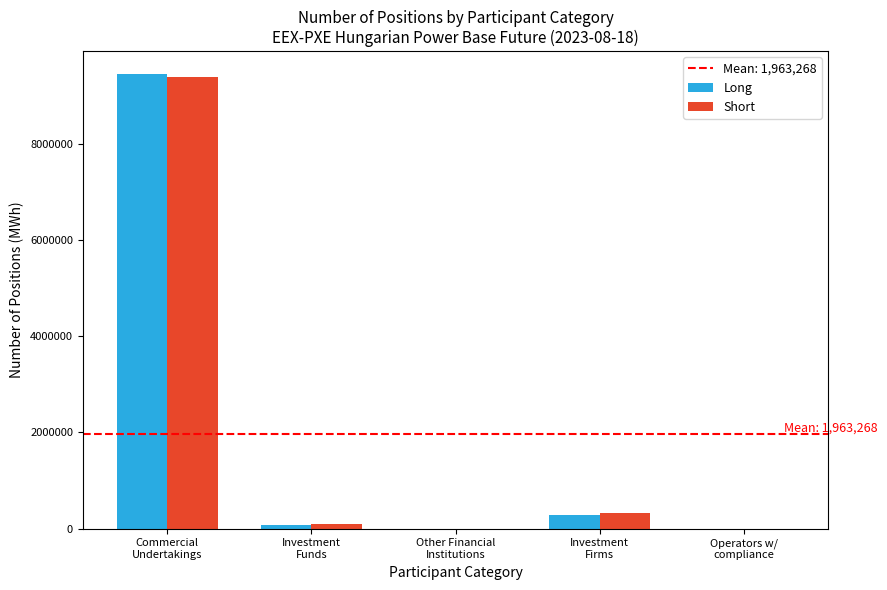

What is the greatest value displayed?

9458012